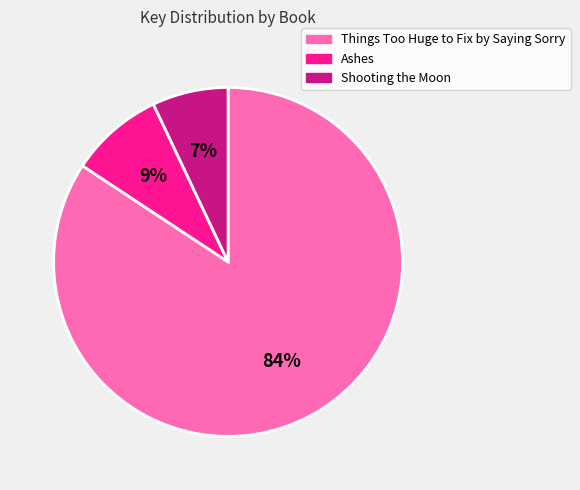

To the nearest percent, what portion does Ashes represent?

9%